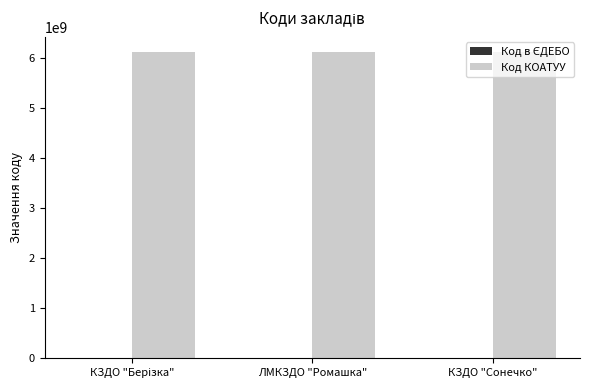

True or false: Код КОАТУУ has a value of 9798332418 at ЛМКЗДО "Ромашка".

False